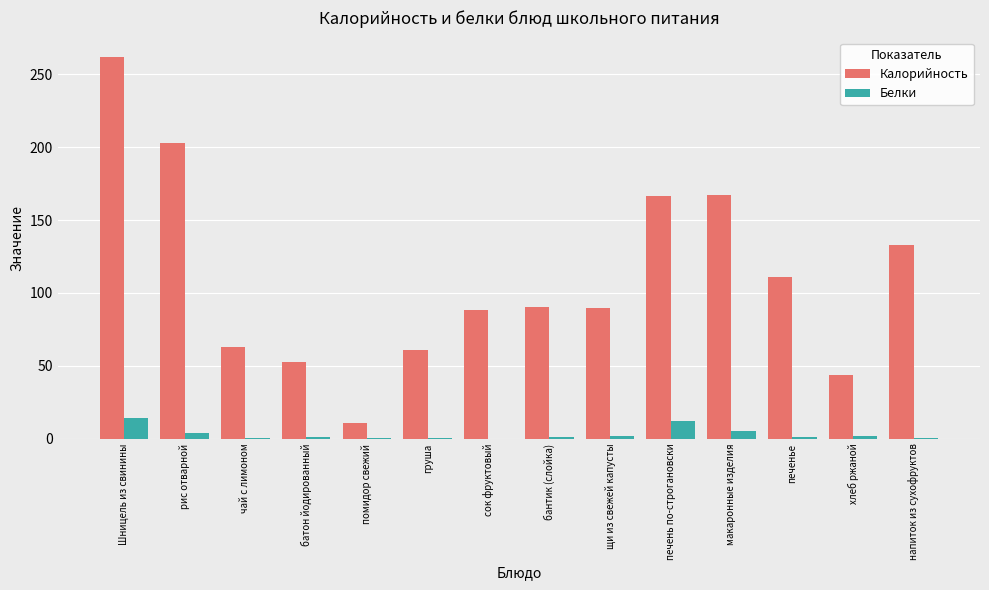

What is the average value of the Калорийность series?

110.0